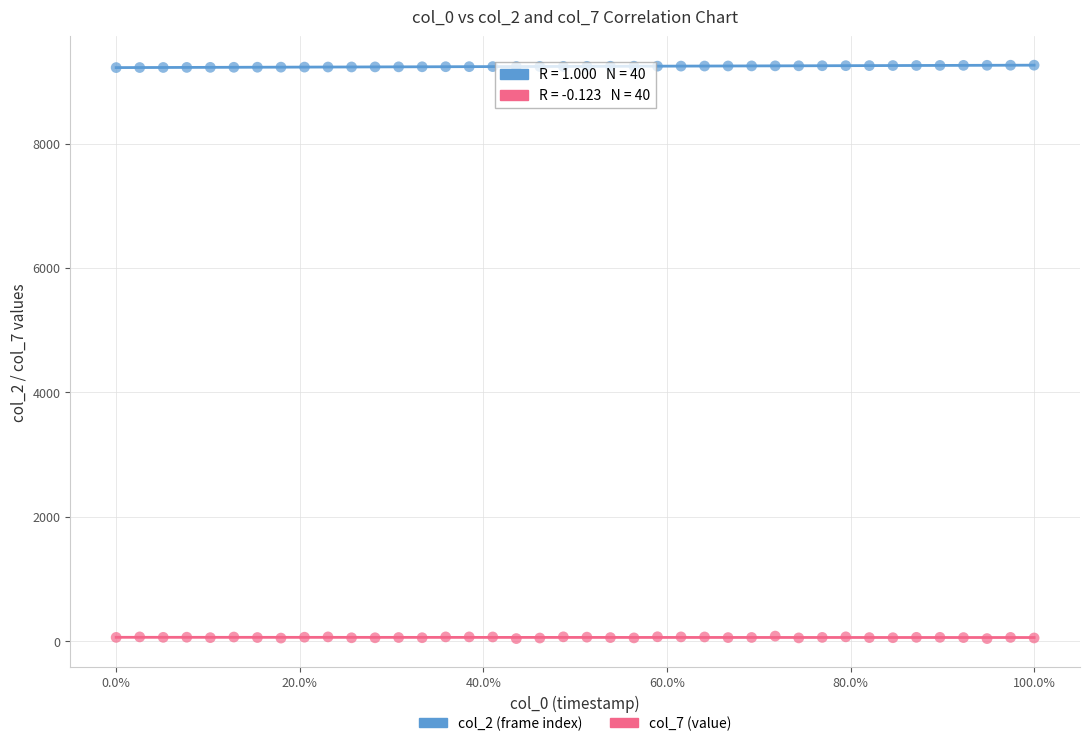

Which series reaches the maximum Y coordinate?

col_2 (frame index)